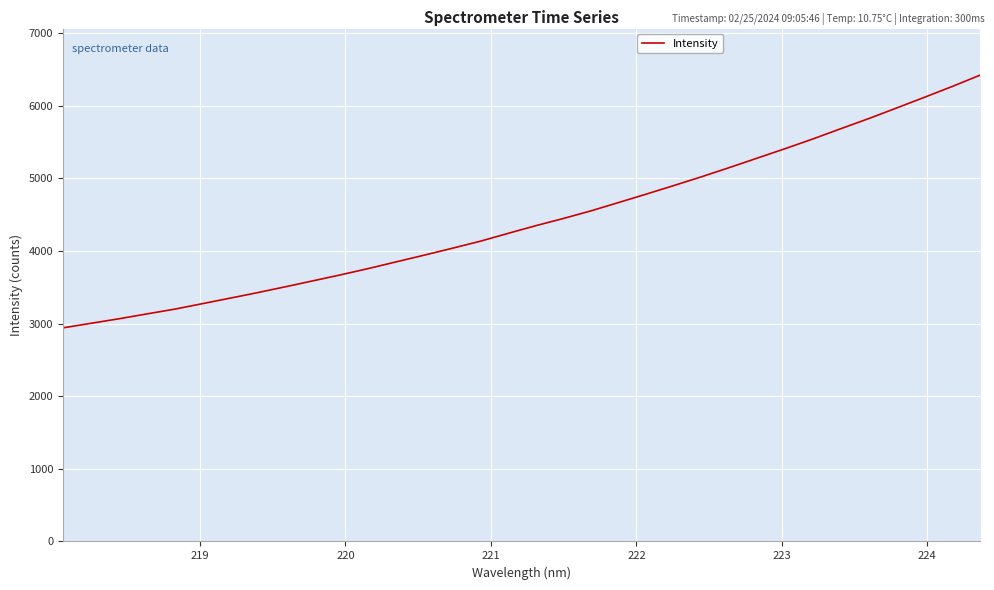

What is the difference between the maximum and minimum values?

3478.0